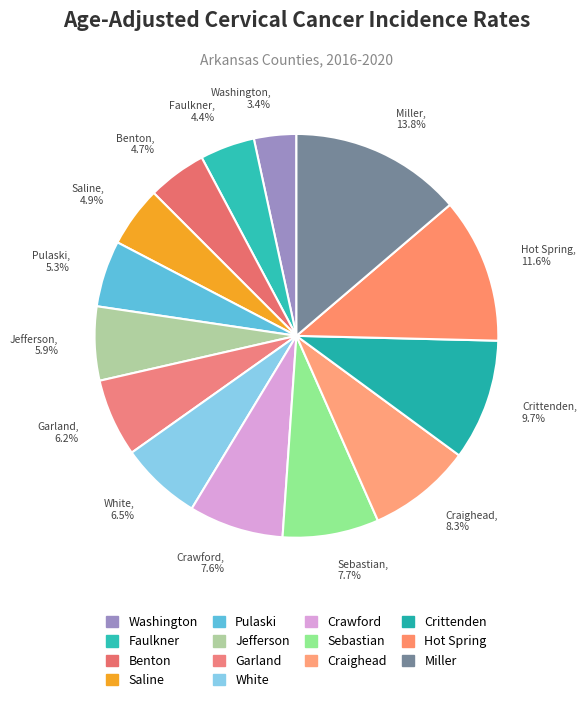

Which slice is the largest?

Miller, 13.8%